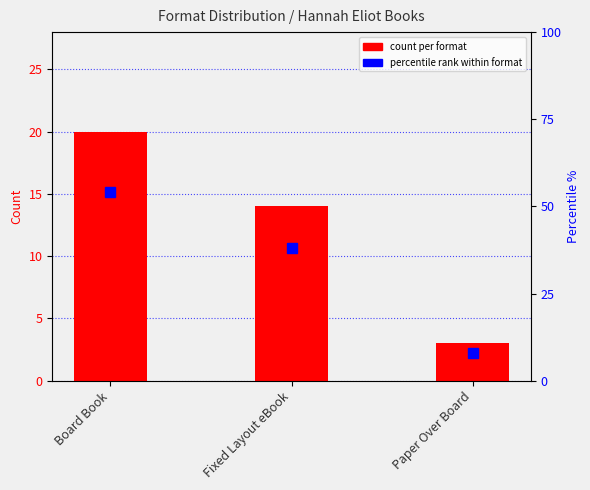

What position from the left is Paper Over Board?

3